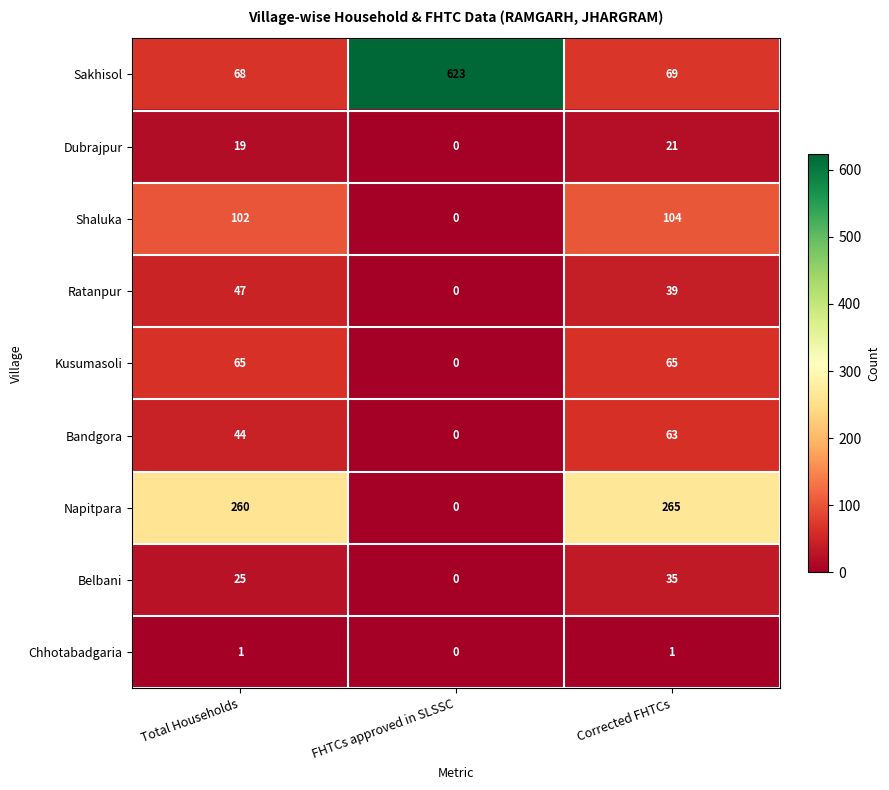

Which series has the widest spread of values?

Sakhisol